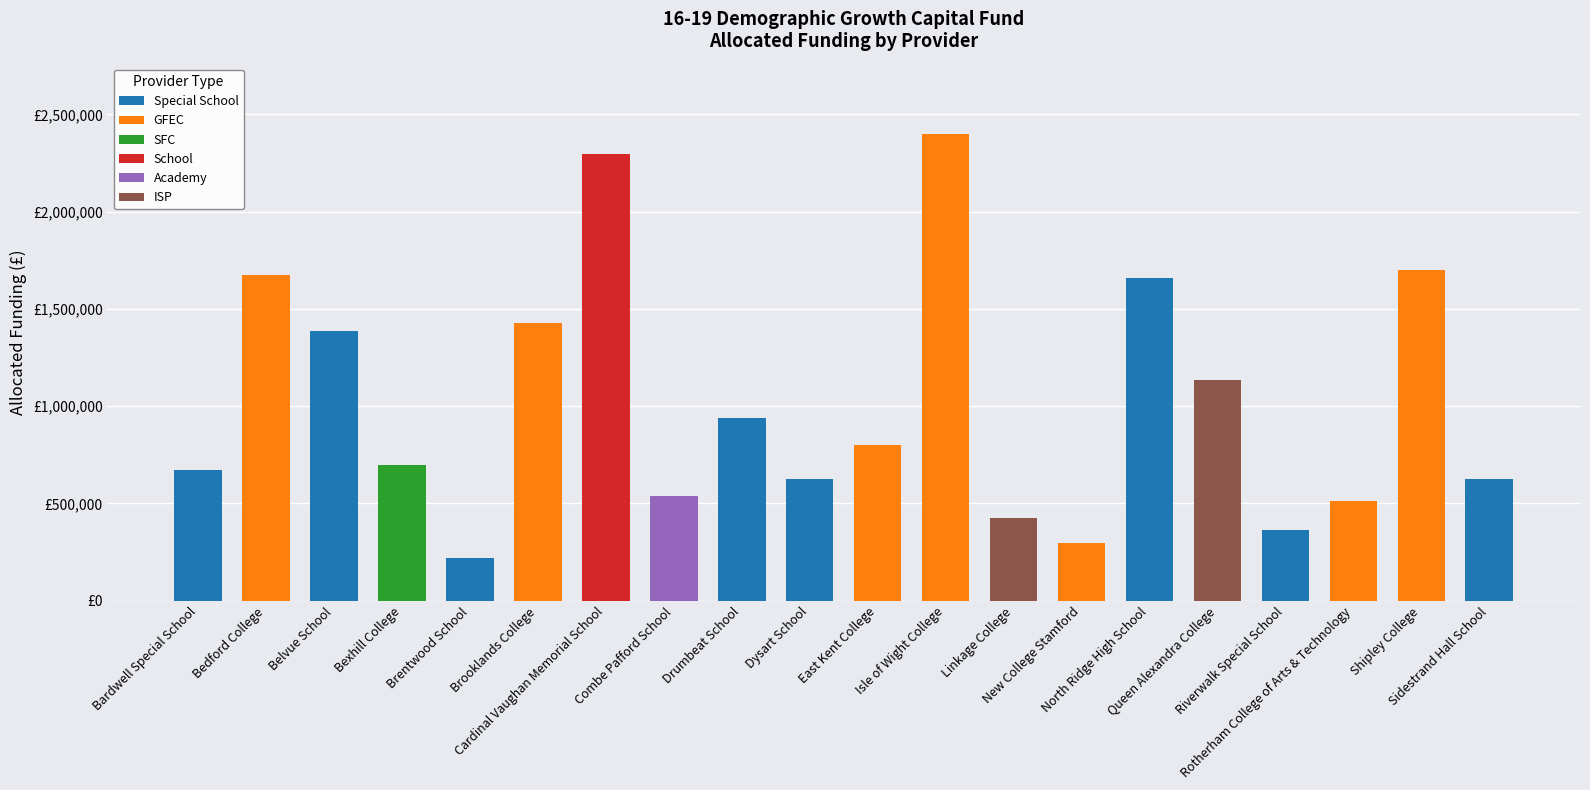

The value at Brooklands College is 1426452. True or false?

True